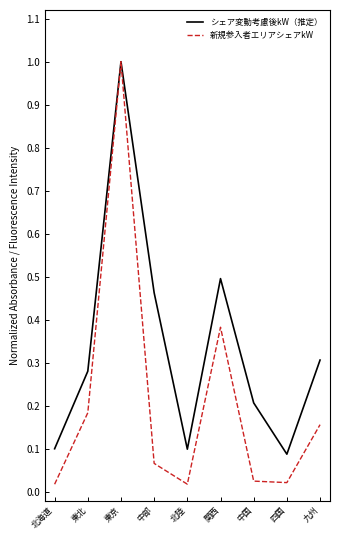

Which category has the highest value in the シェア変動考慮後kW（推定） series?

東京